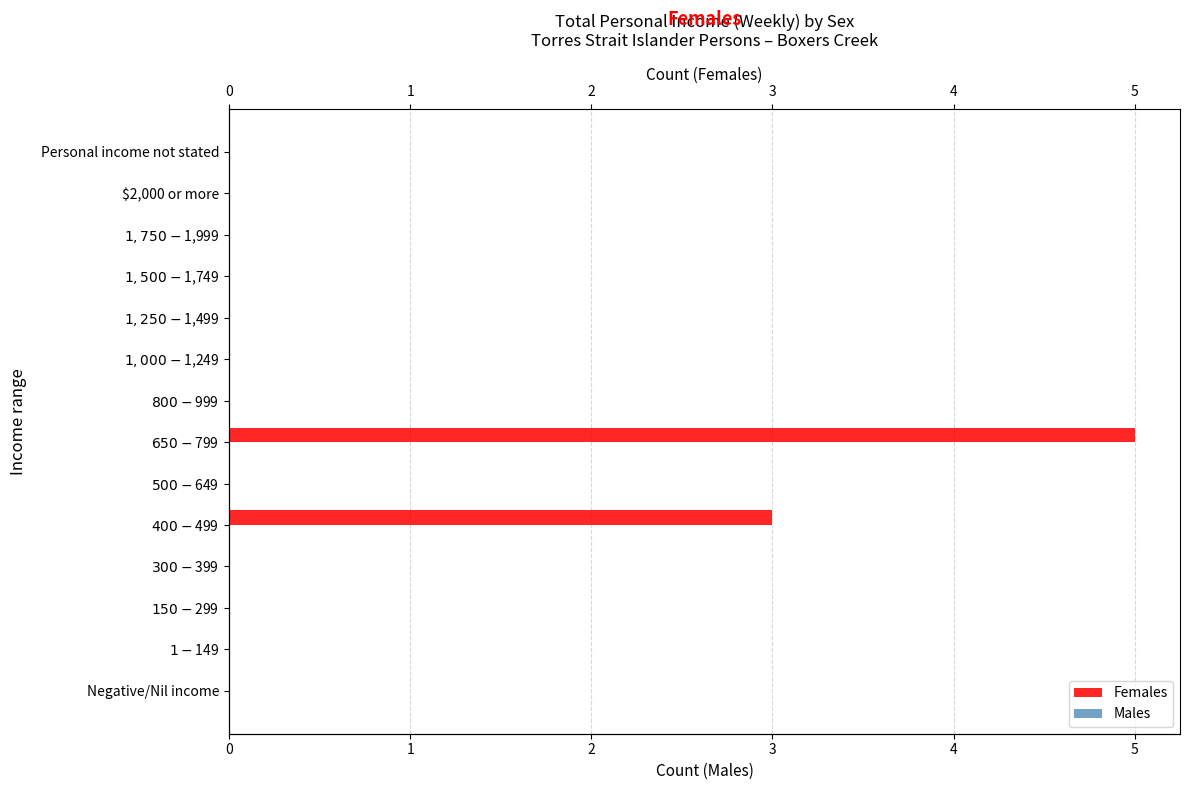

Count the number of data series in this chart.

2